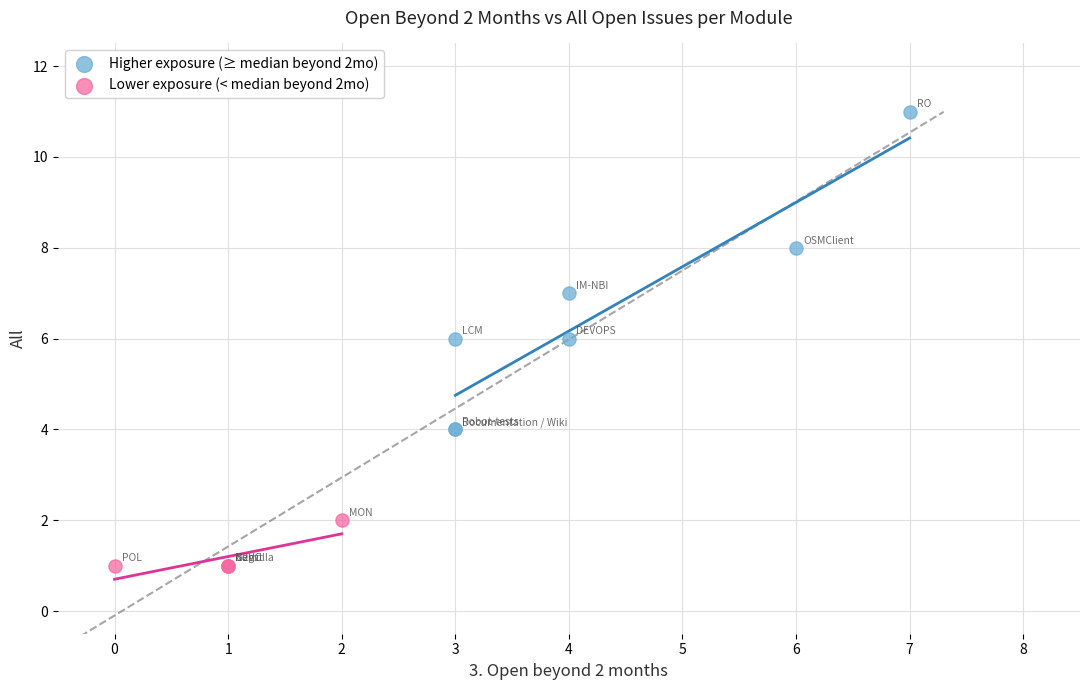

Which series has the largest Y range (max minus min)?

Higher exposure (≥ median beyond 2mo)